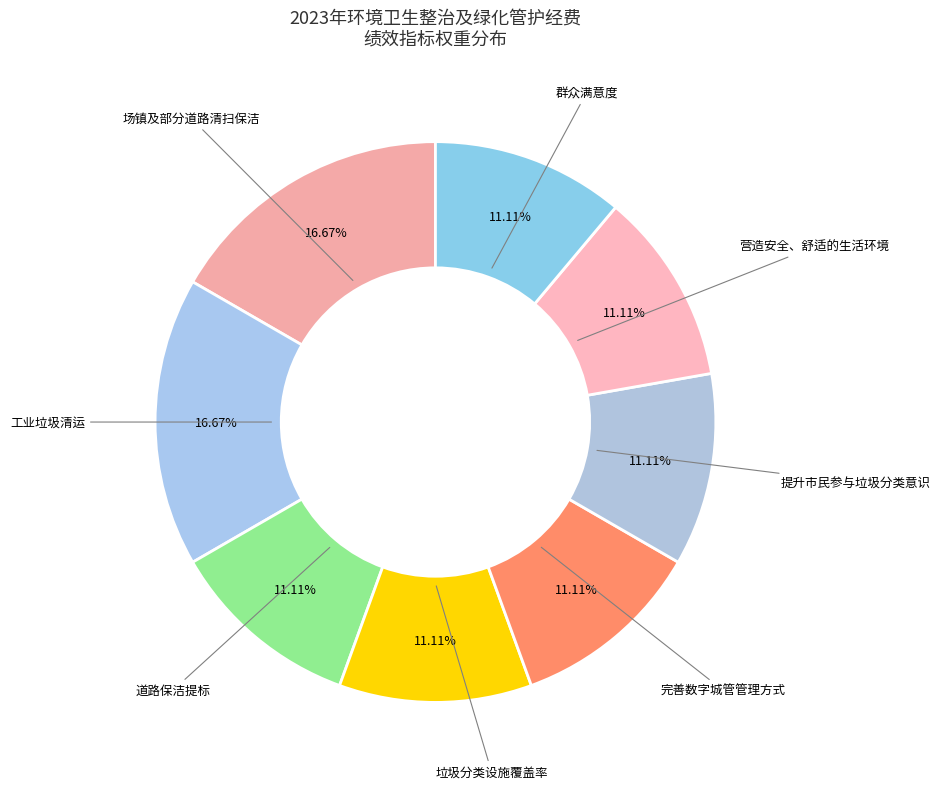

How many segments does this pie chart have?

8